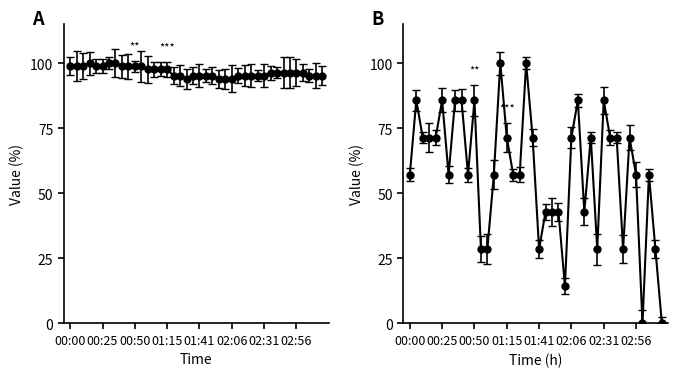

Reading left to right, extract all data points from this chart.

98.8	98.8	98.8	100.0	98.8	98.8	100.0	100.0	98.8	98.8	98.8	98.8	97.6	97.6	97.6	97.6	95.2	95.2	94.0	95.2	95.2	95.2	95.2	94.0	94.0	94.0	95.2	95.2	95.2	95.2	95.2	96.4	96.4	96.4	96.4	96.4	96.4	95.2	95.2	95.2